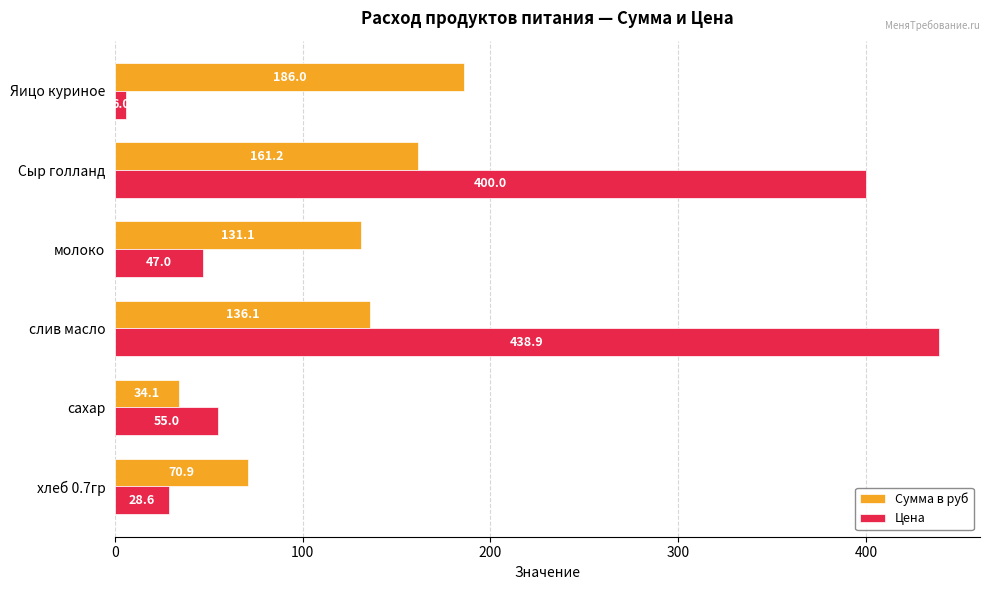

Is it true that Сумма в руб equals 34.1 at сахар?

True